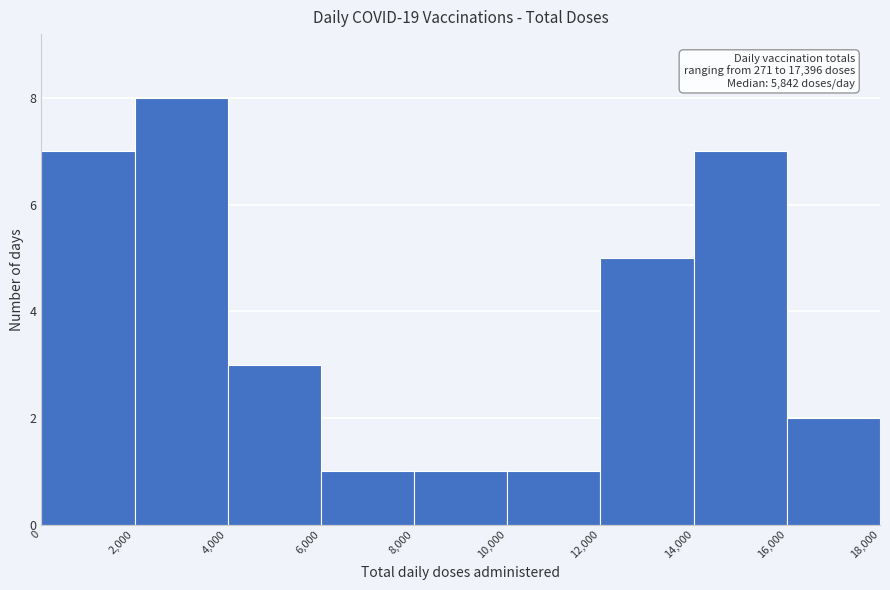

Which range on the x-axis has the tallest bar?

2,000 to 4,000